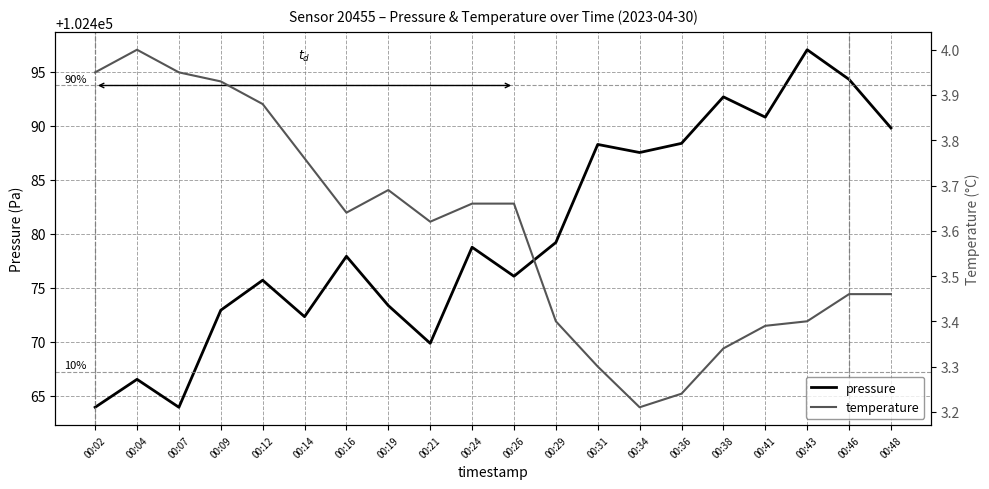

Which series changed the most between 00:26 and 00:29?

pressure